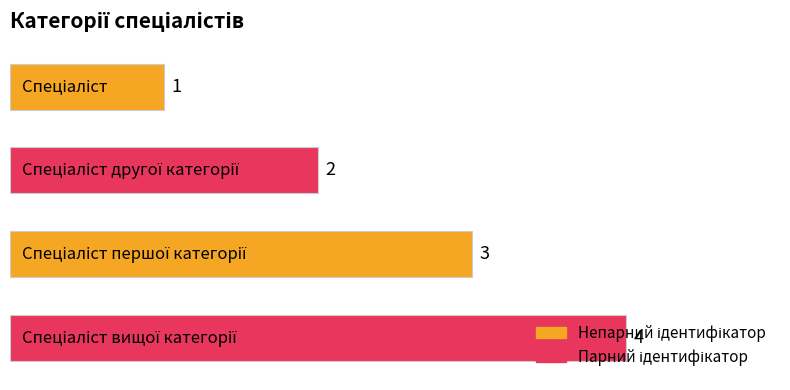

Does the chart contain any negative values?

No